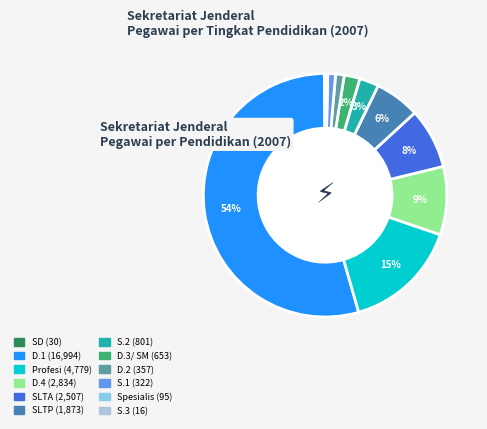

Is it true that SLTP is 19% of the pie?

False